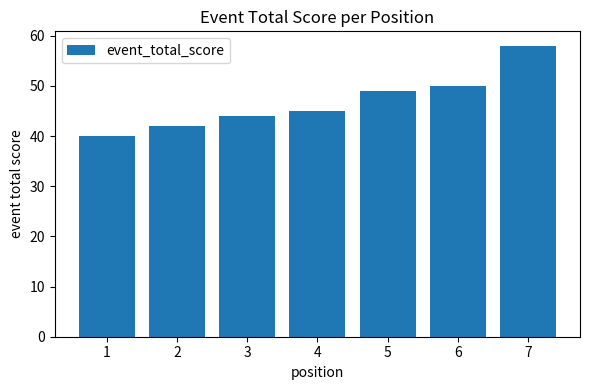

List the labels in order of value, smallest first.

1, 2, 3, 4, 5, 6, 7